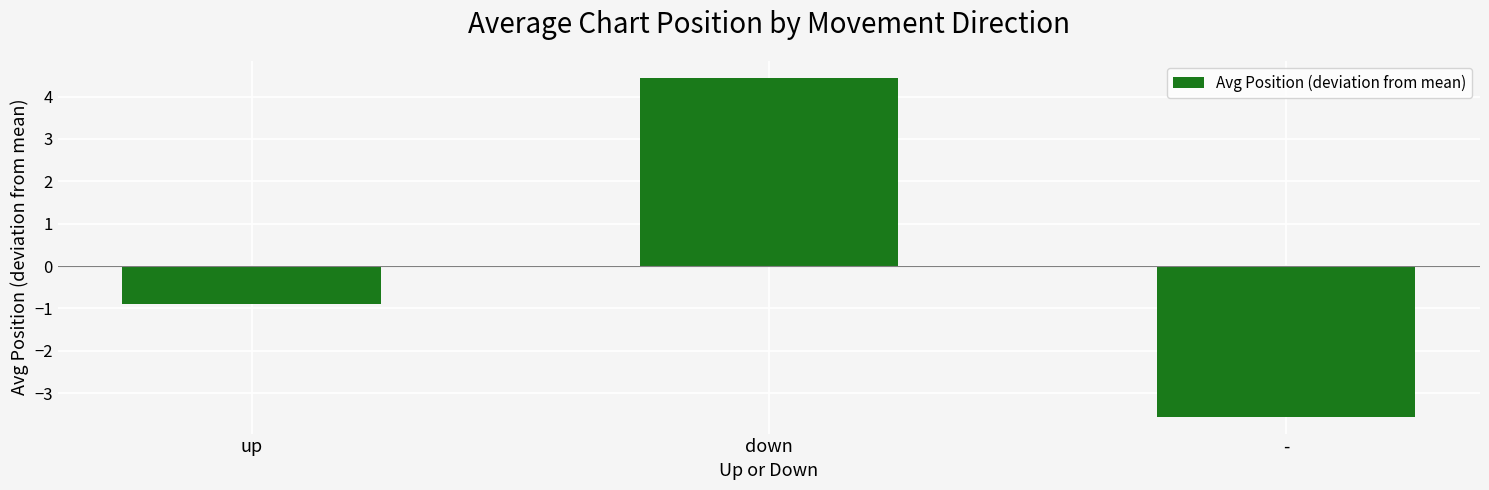

What is the difference between the second highest and minimum values?

2.7